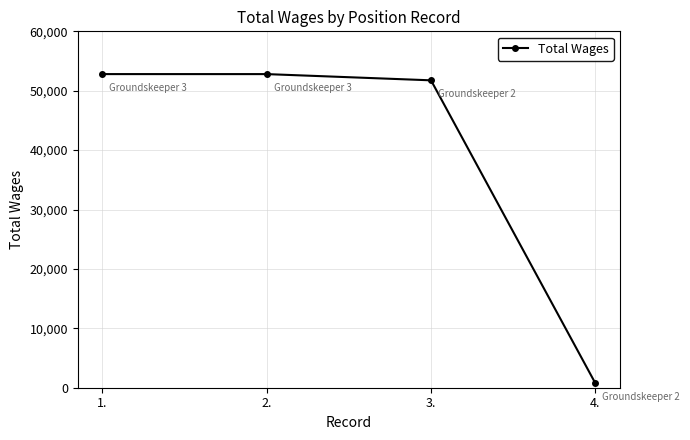

What is the greatest value displayed?

52801